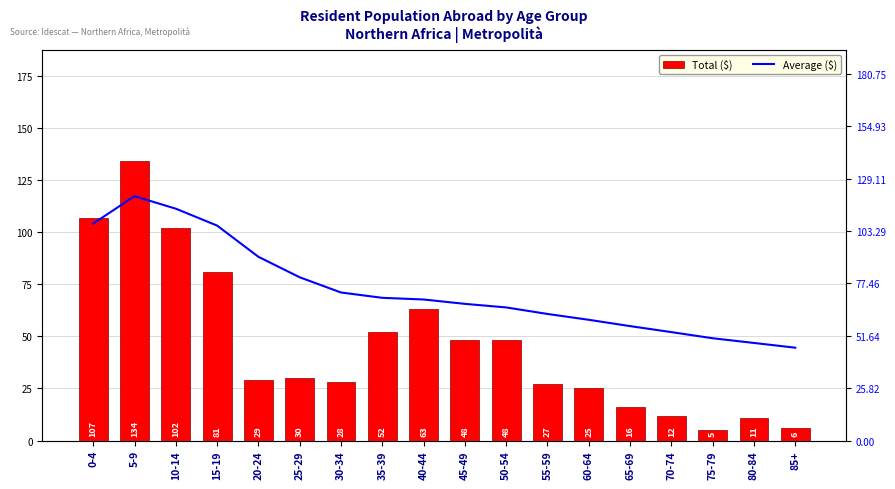

Reading right to left, transcribe all the data shown in this chart.

Total ($): 6.0	11.0	5.0	12.0	16.0	25.0	27.0	48.0	48.0	63.0	52.0	28.0	30.0	29.0	81.0	102.0	134.0	107.0
Average ($): 45.8	48.1	50.4	53.5	56.4	59.5	62.4	65.6	67.4	69.6	70.4	73.0	80.5	90.6	106.0	114.3	120.5	107.0